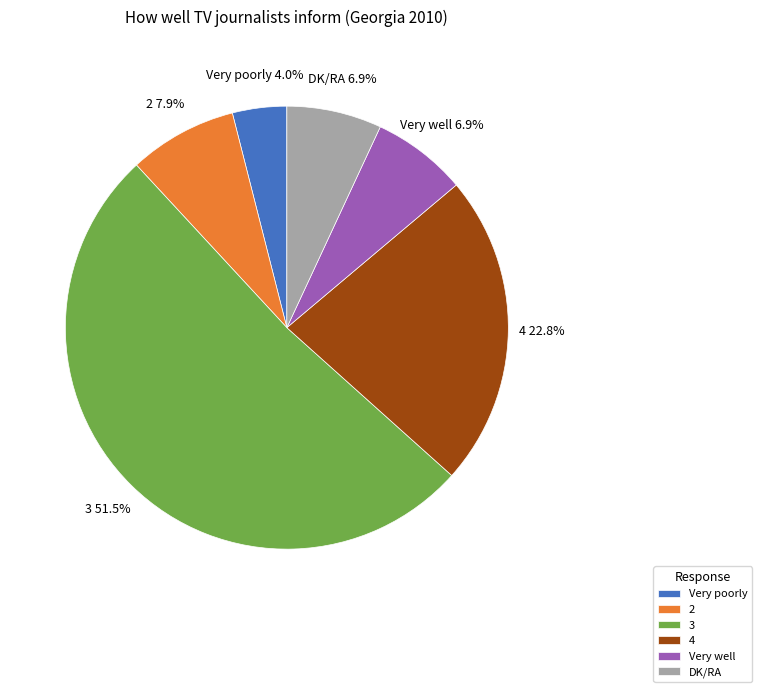

What is the smallest slice in the pie chart?

Very poorly